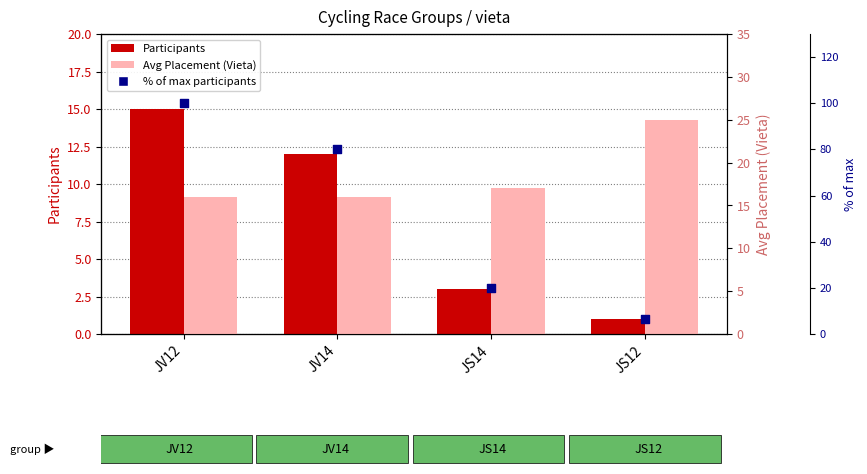

What are all the series names shown in the legend?

Participants, Avg Placement (Vieta), % of max participants